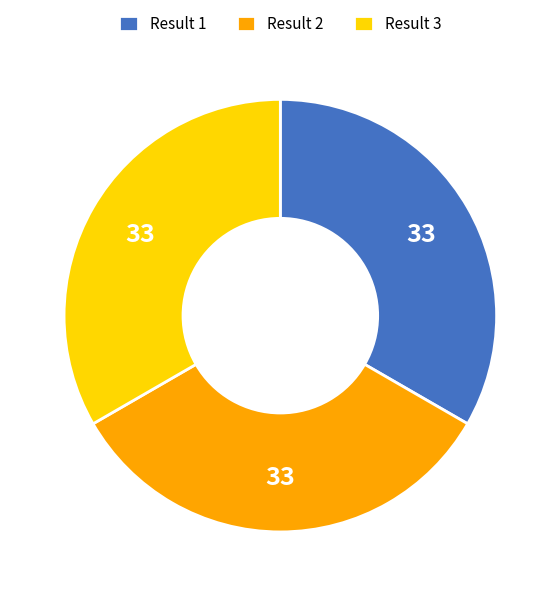

True or false: Result 1 accounts for 39% of the total.

False